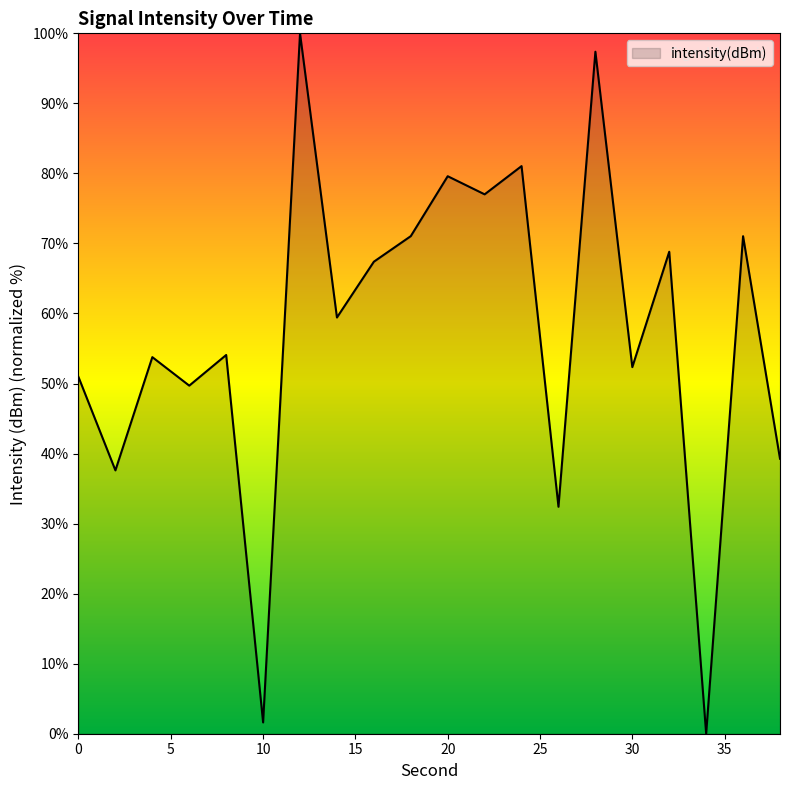

What is the difference between the maximum and minimum values?

100.0